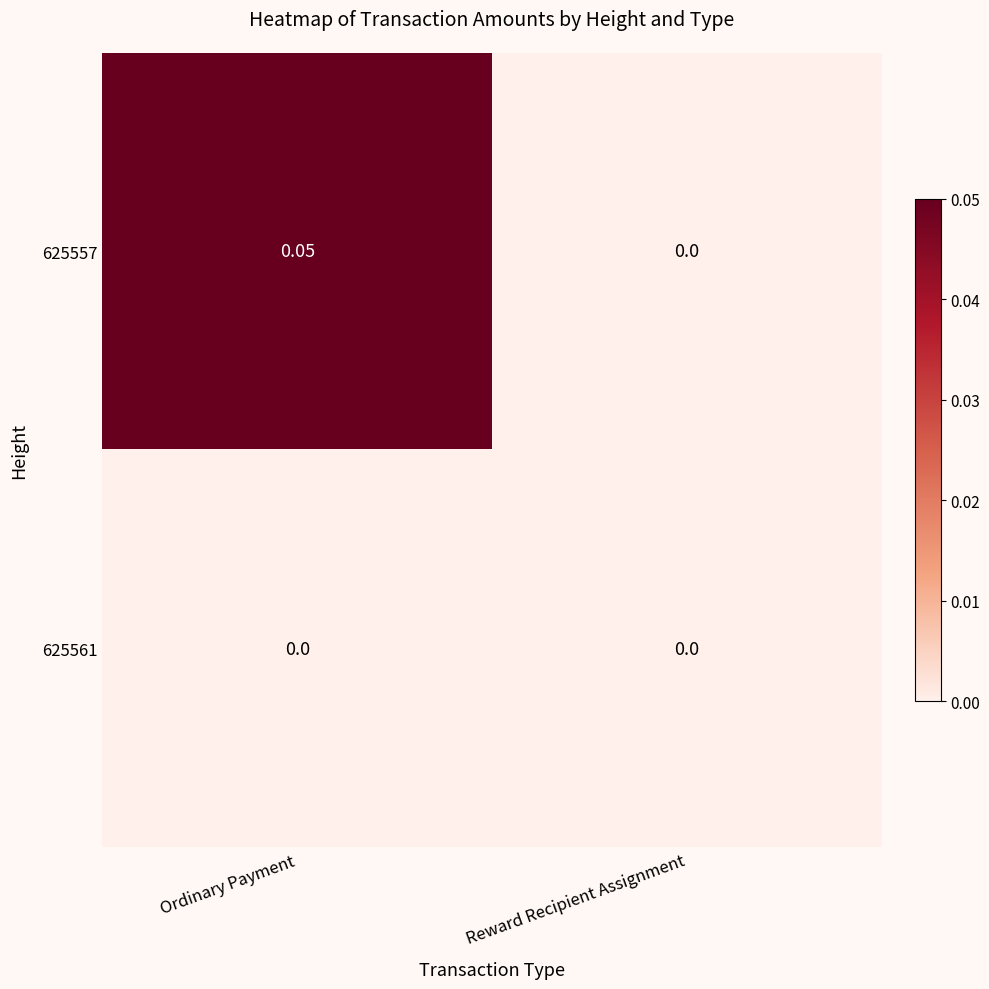

Which label corresponds to the largest value in the chart?

Ordinary Payment